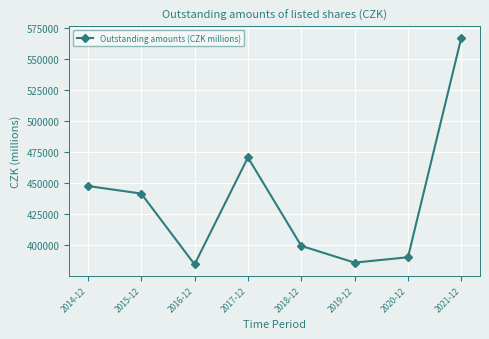

At which category does the data reach its first local valley?

2016-12